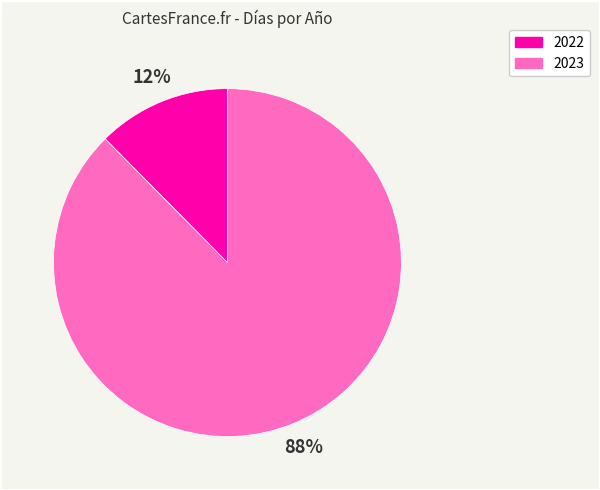

Between 2023 and 2022, which is larger?

2023